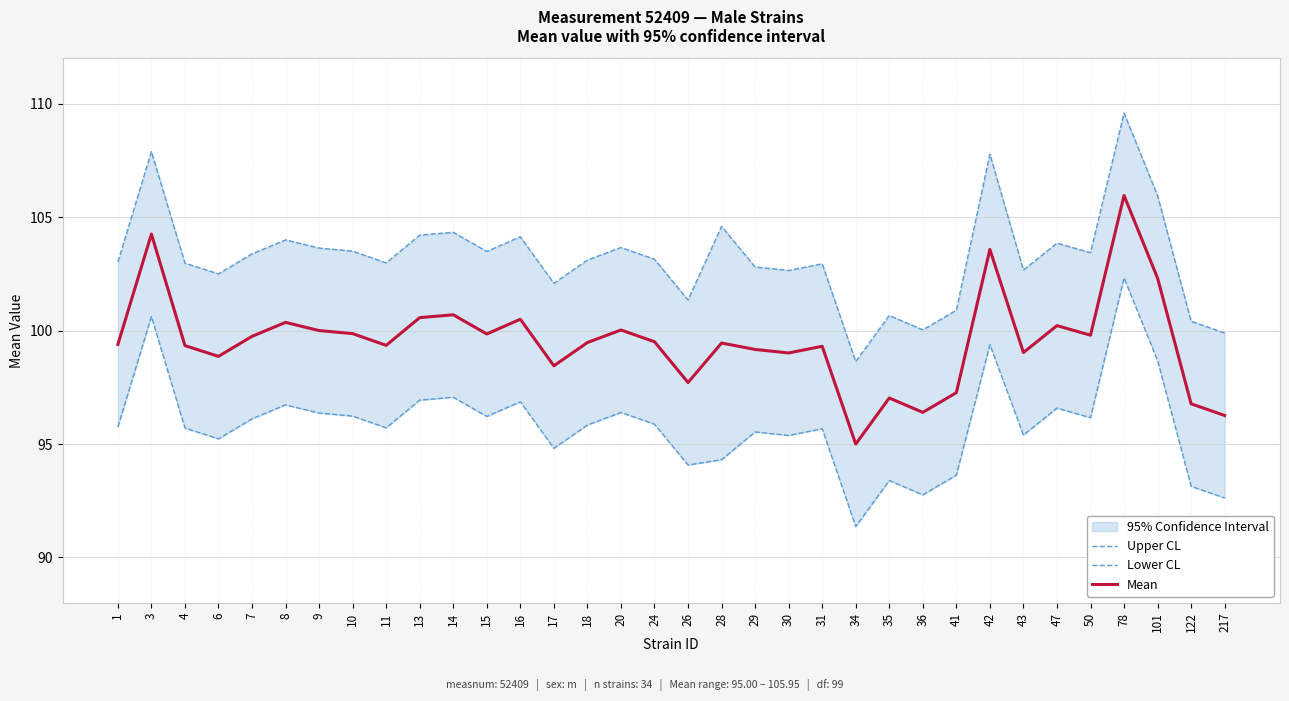

Which category has the highest value across all series?

78